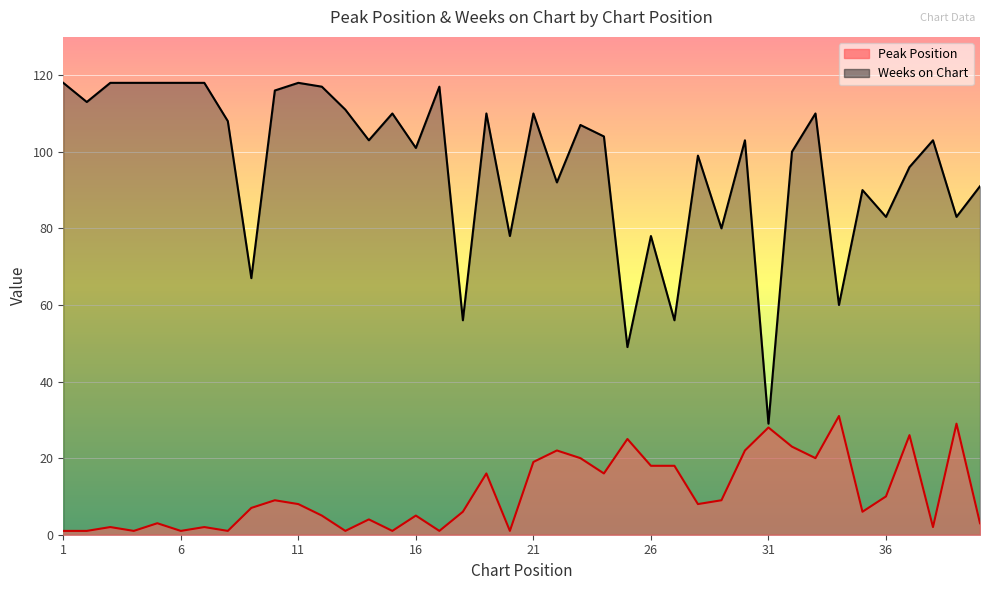

What is the approximate value of Weeks on Chart at 18?

56